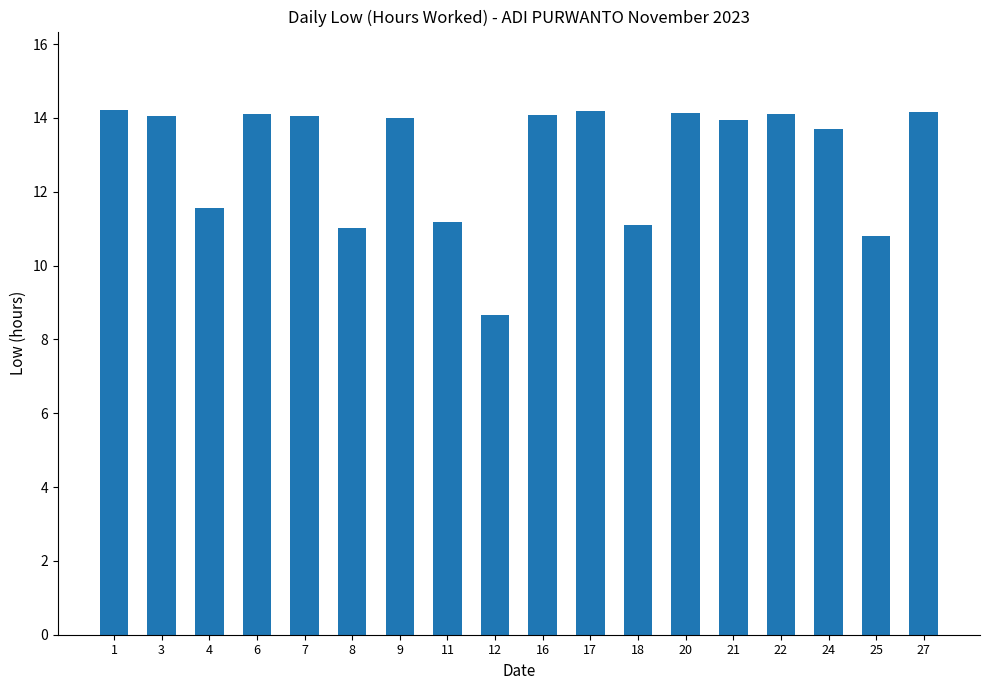

What is the average value?

12.9